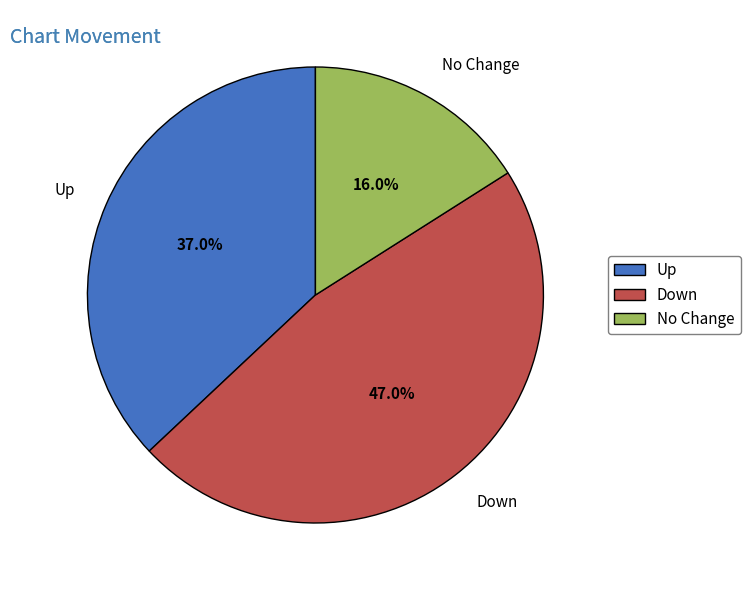

What portion of the pie excludes Up?

63.0%